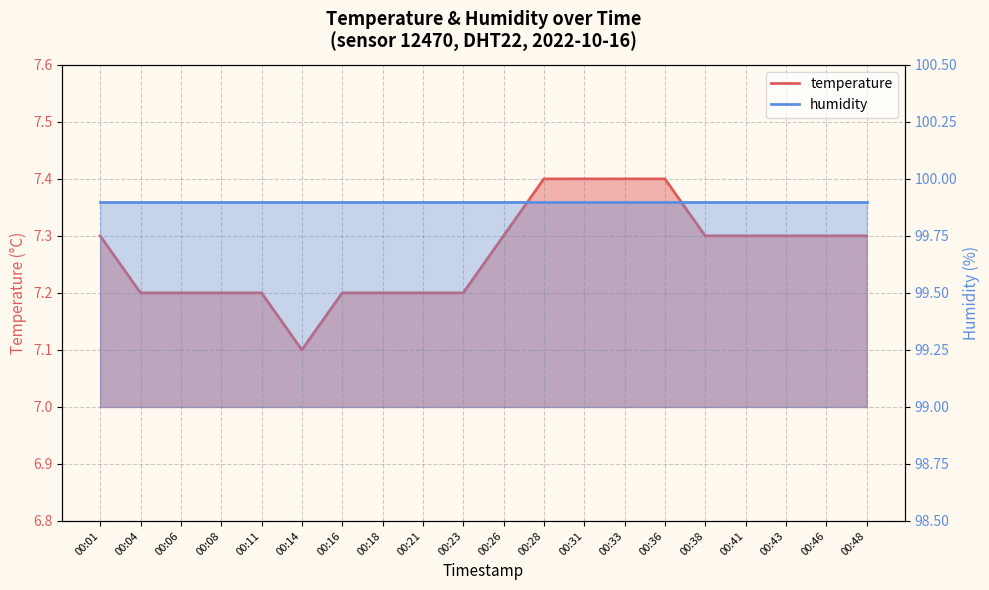

List the labels in order of value, largest first.

00:28, 00:31, 00:33, 00:36, 00:01, 00:26, 00:38, 00:41, 00:43, 00:46, 00:48, 00:04, 00:06, 00:08, 00:11, 00:16, 00:18, 00:21, 00:23, 00:14